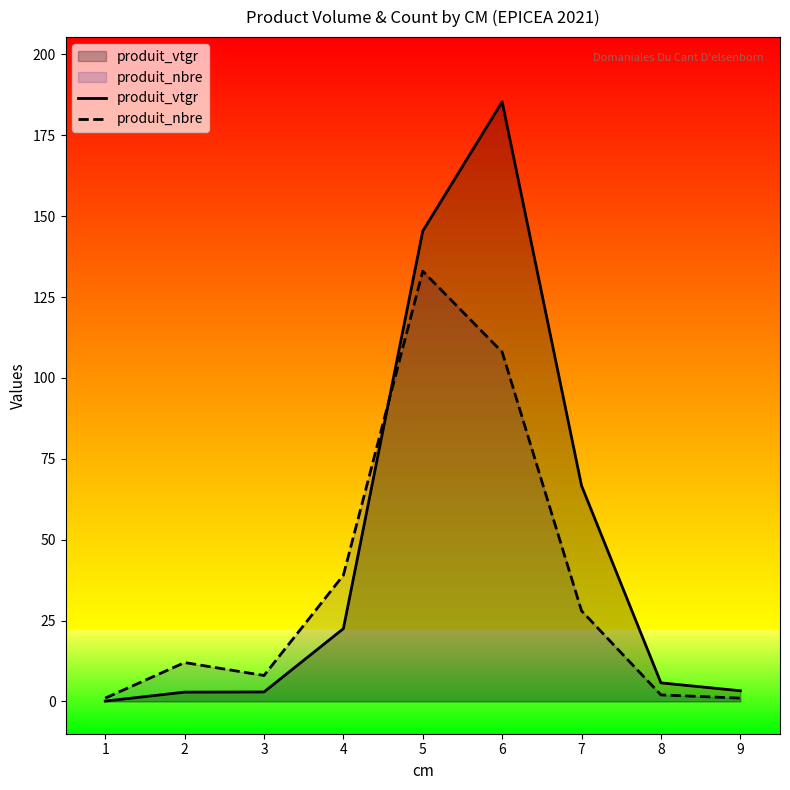

How many values in the produit_nbre series exceed 12?

4